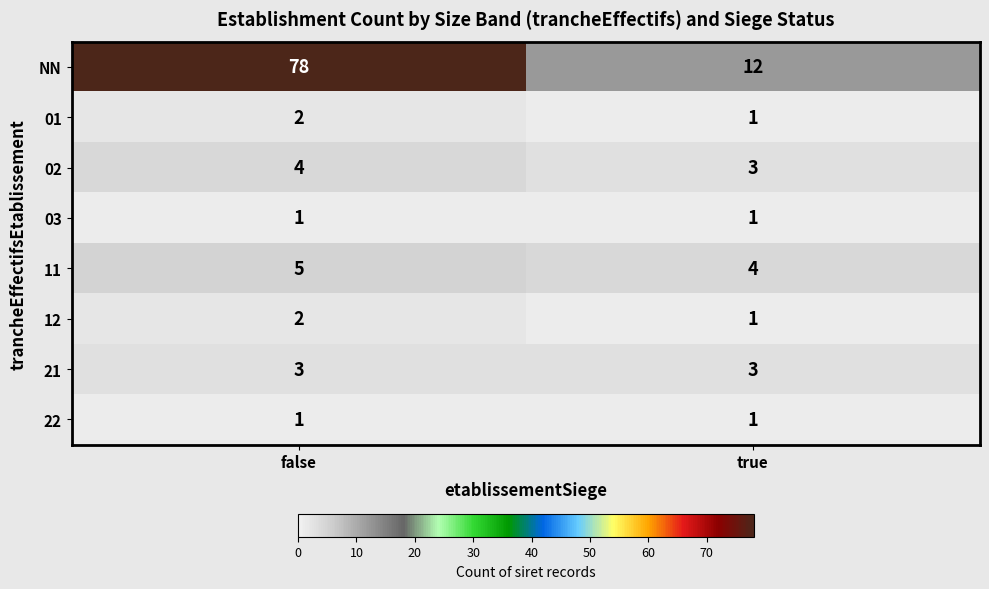

At how many categories does at least one series exceed 8?

2